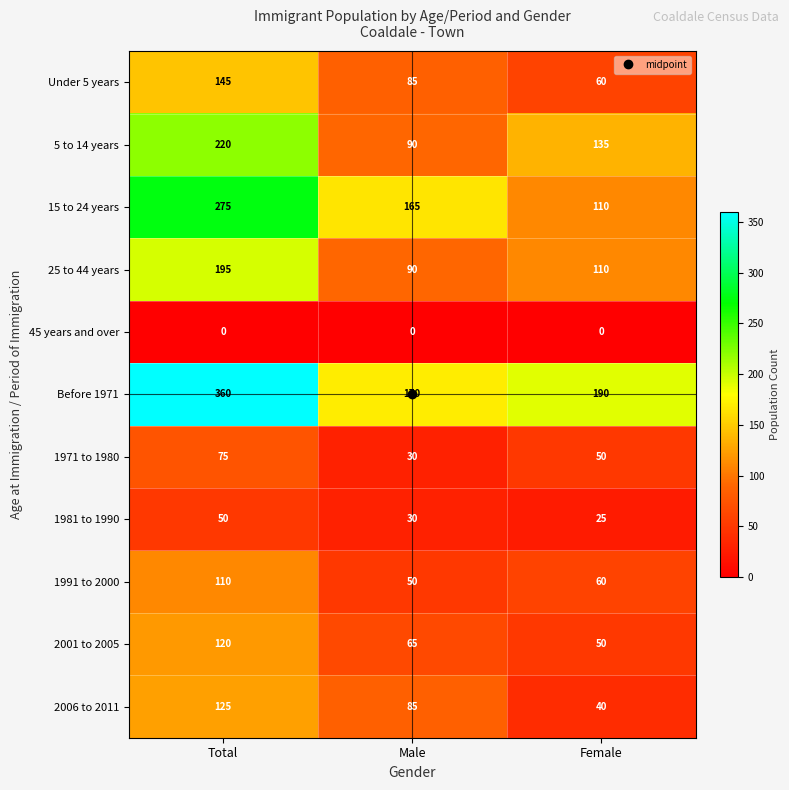

List the series in order of their peak value, lowest first.

45 years and over, 1981 to 1990, 1971 to 1980, 1991 to 2000, 2001 to 2005, 2006 to 2011, Under 5 years, 25 to 44 years, 5 to 14 years, 15 to 24 years, Before 1971